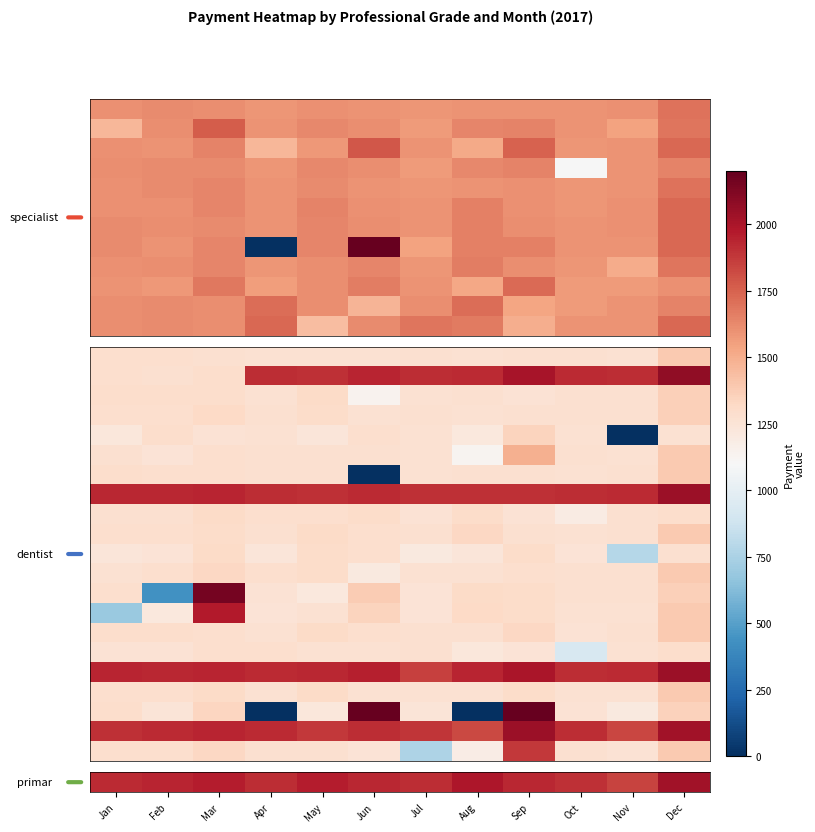

Which has a higher value, Sep or Apr?

Sep